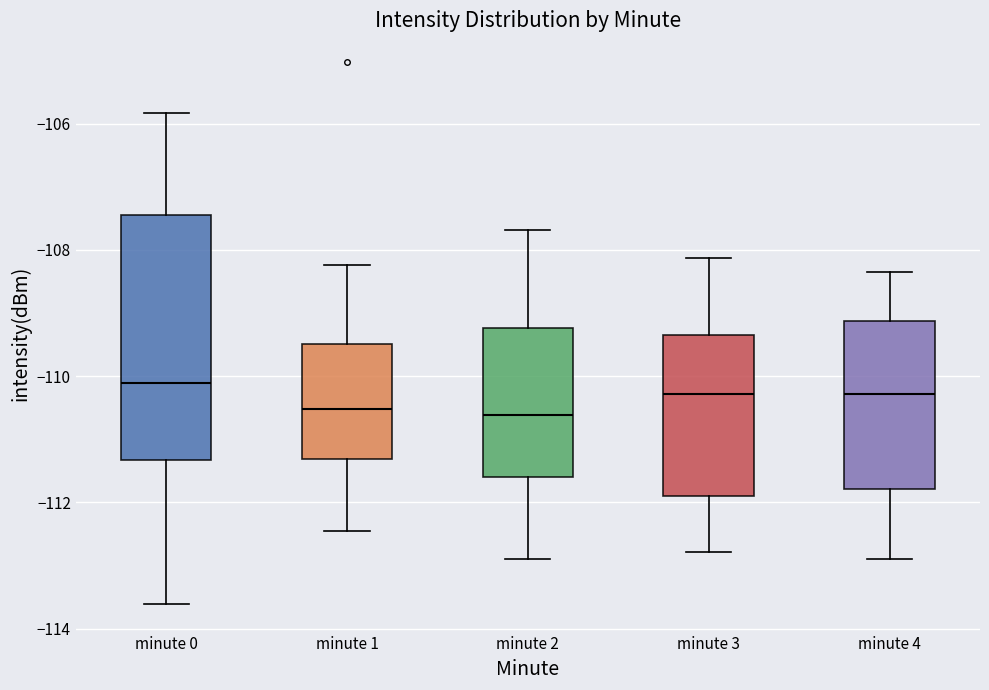

Reading left to right, read every box against the y-axis: the position of its median line, the range the box covers, and the ends of its whiskers. The values are not printed on the chart, so give them approximately, as read against the axis.

minute 0: median -110.2, box -111.4 to -107.4, whiskers -113.6 to -105.8
minute 1: median -110.6, box -111.4 to -109.4, whiskers -112.4 to -108.2
minute 2: median -110.6, box -111.6 to -109.2, whiskers -112.8 to -107.6
minute 3: median -110.2, box -112.0 to -109.4, whiskers -112.8 to -108.2
minute 4: median -110.2, box -111.8 to -109.2, whiskers -113.0 to -108.4